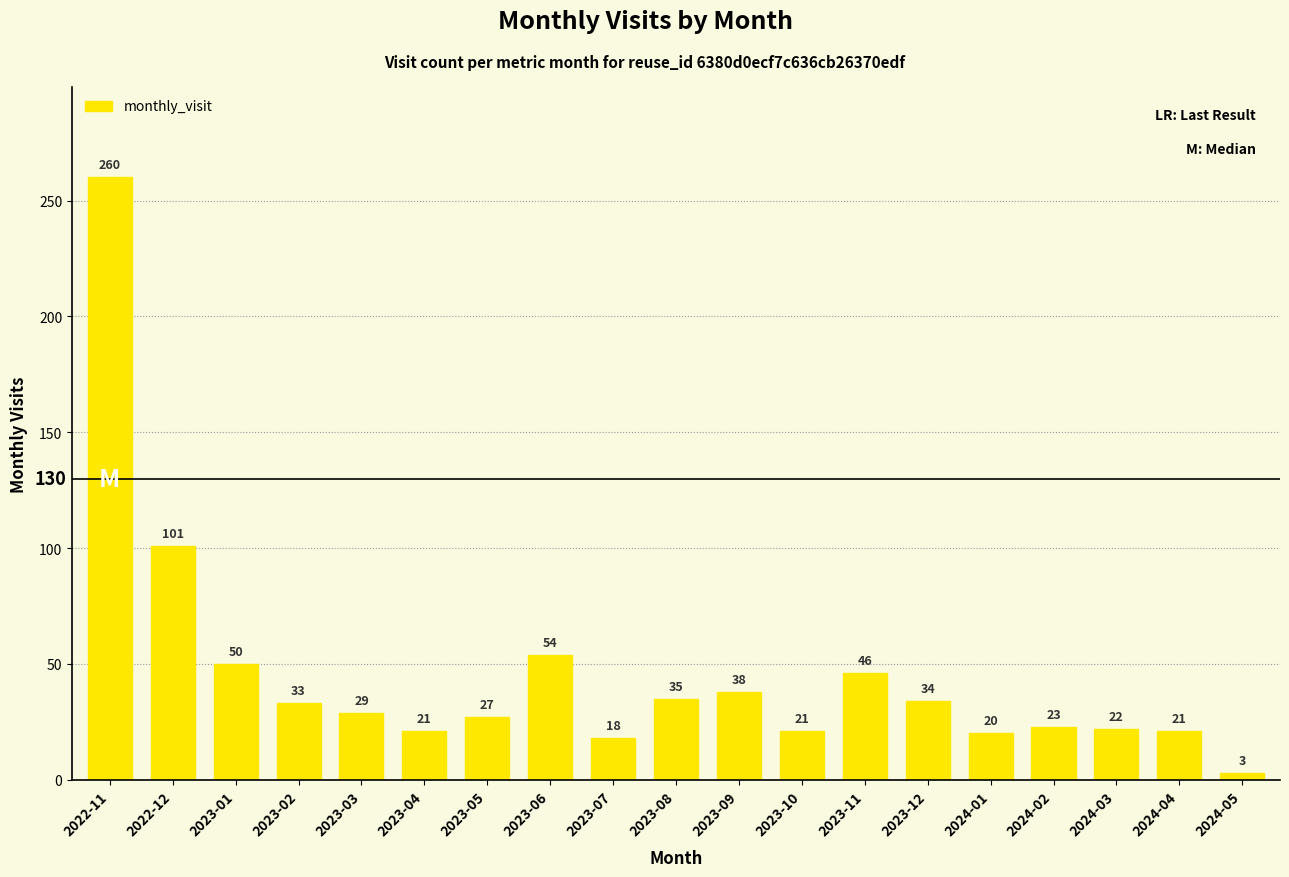

How many values are below 29?

9